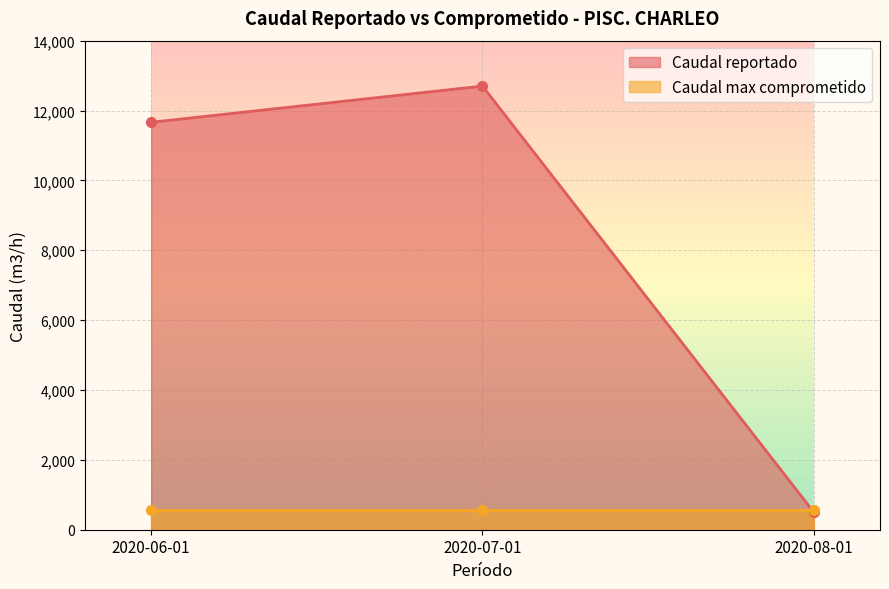

What is the minimum value for Caudal reportado?

504